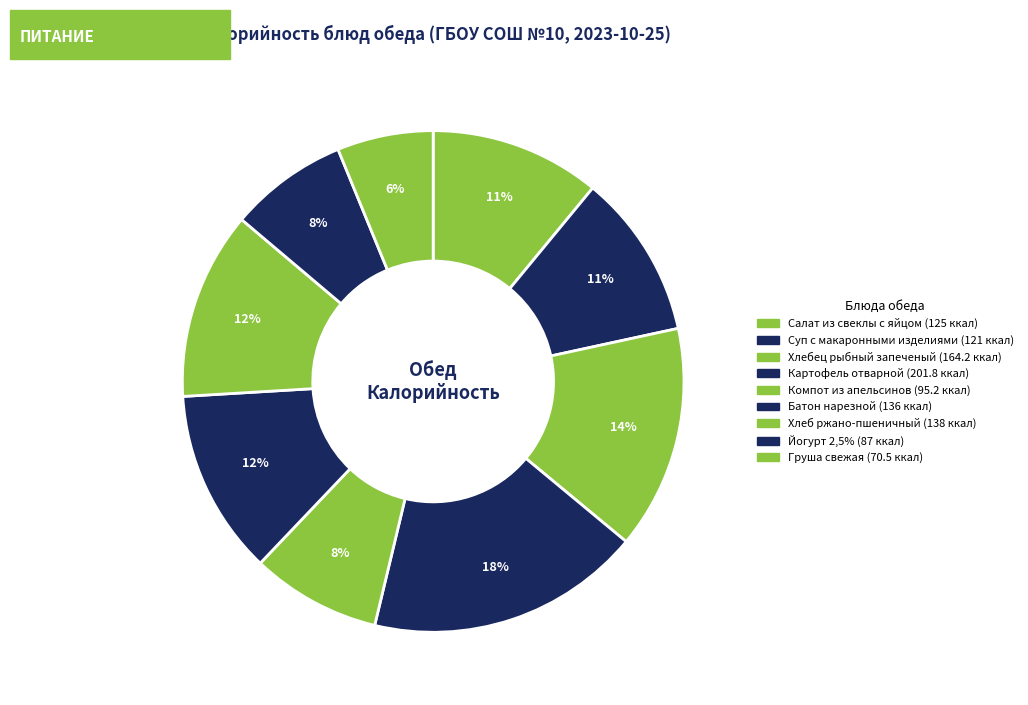

Count the number of slices in the pie.

9